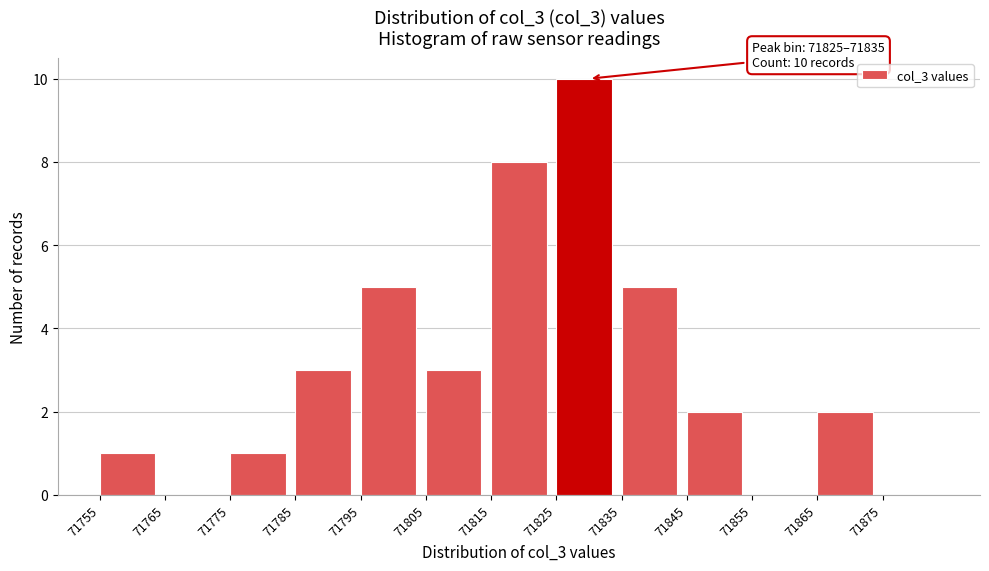

Which range on the x-axis has the tallest bar?

71825.5 to 71835.5